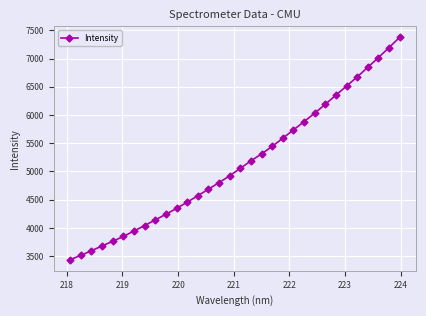

True or false: there are more than 2 points higher than both neighbors.

False